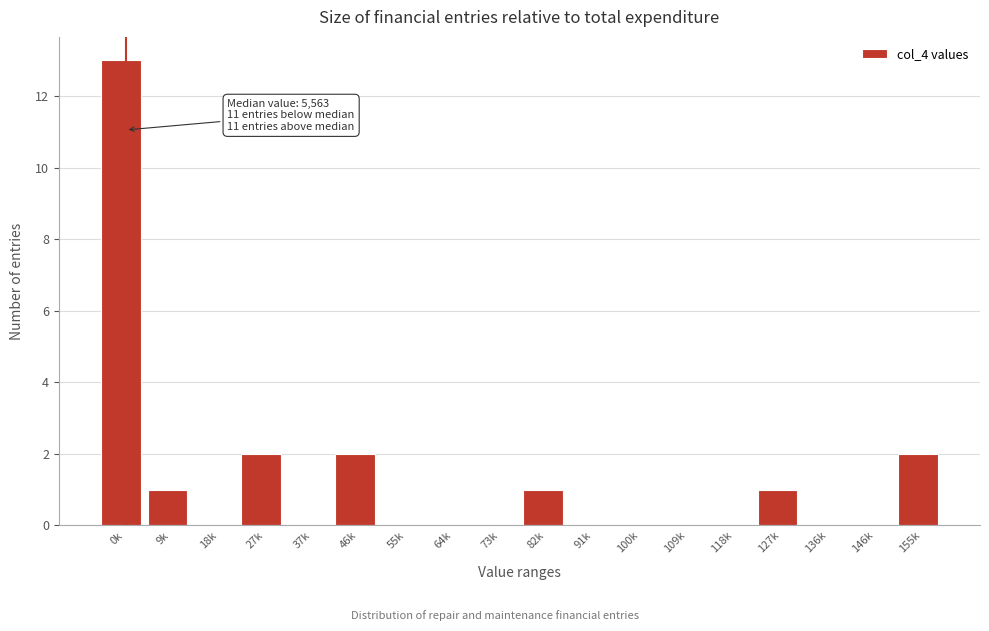

Reading left to right, transcribe all the data shown in this chart.

0k=13	9k=1	18k=0	27k=2	37k=0	46k=2	55k=0	64k=0	73k=0	82k=1	91k=0	100k=0	109k=0	118k=0	127k=1	136k=0	146k=0	155k=2